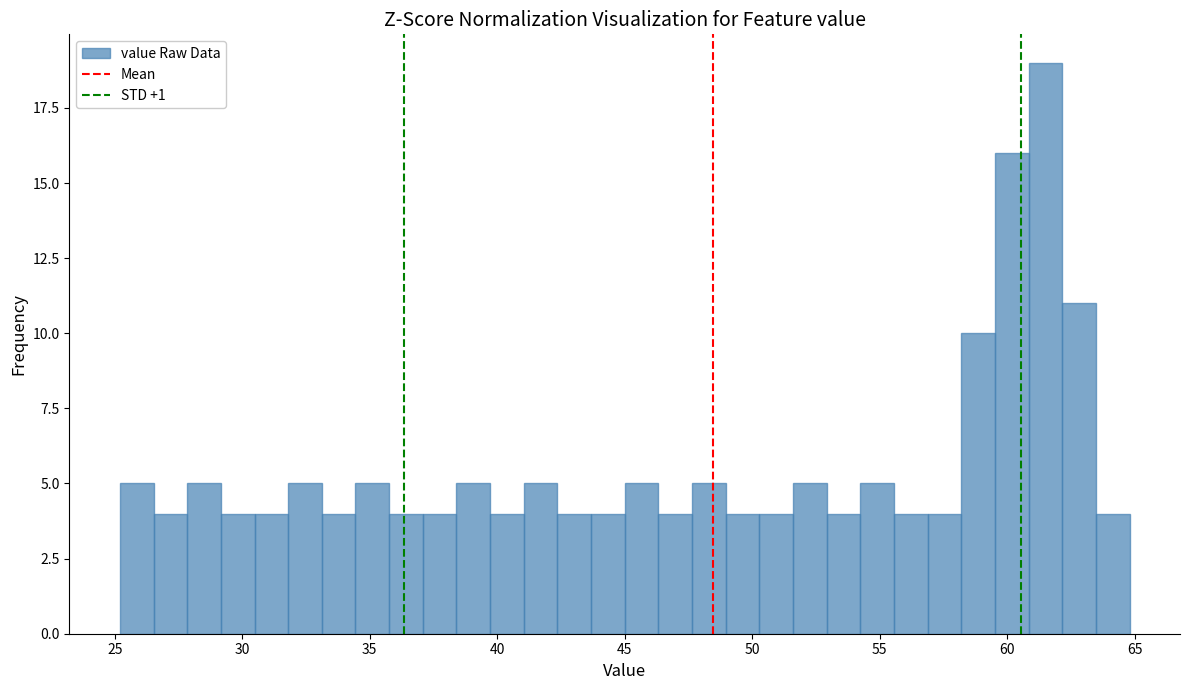

Around what value on the x-axis is the tallest bar? Give the approximate position of its centre, as read against the axis.

61.5